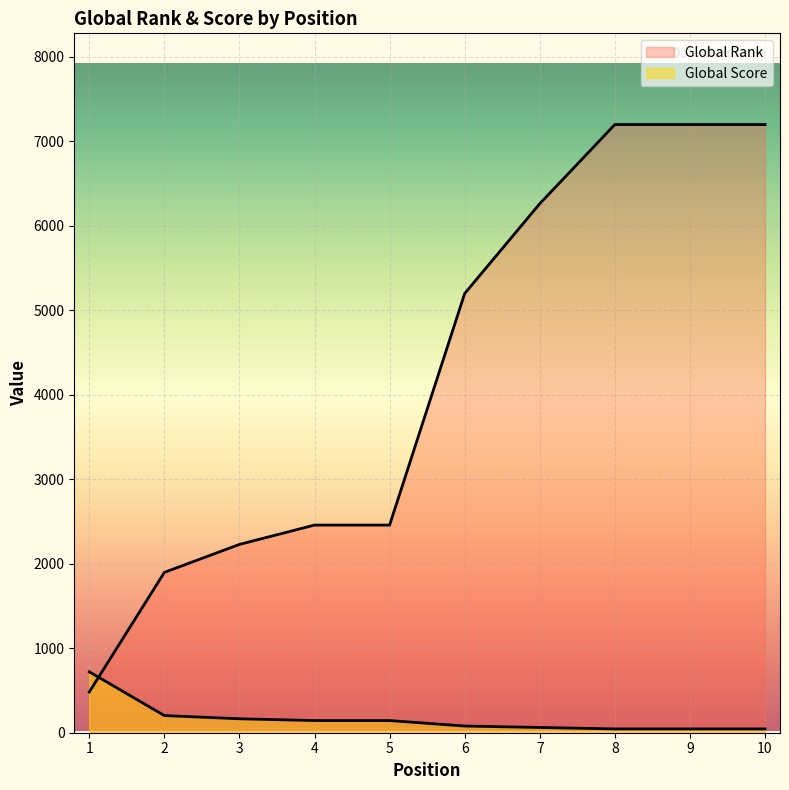

What is the average value of the Global Rank series?

4258